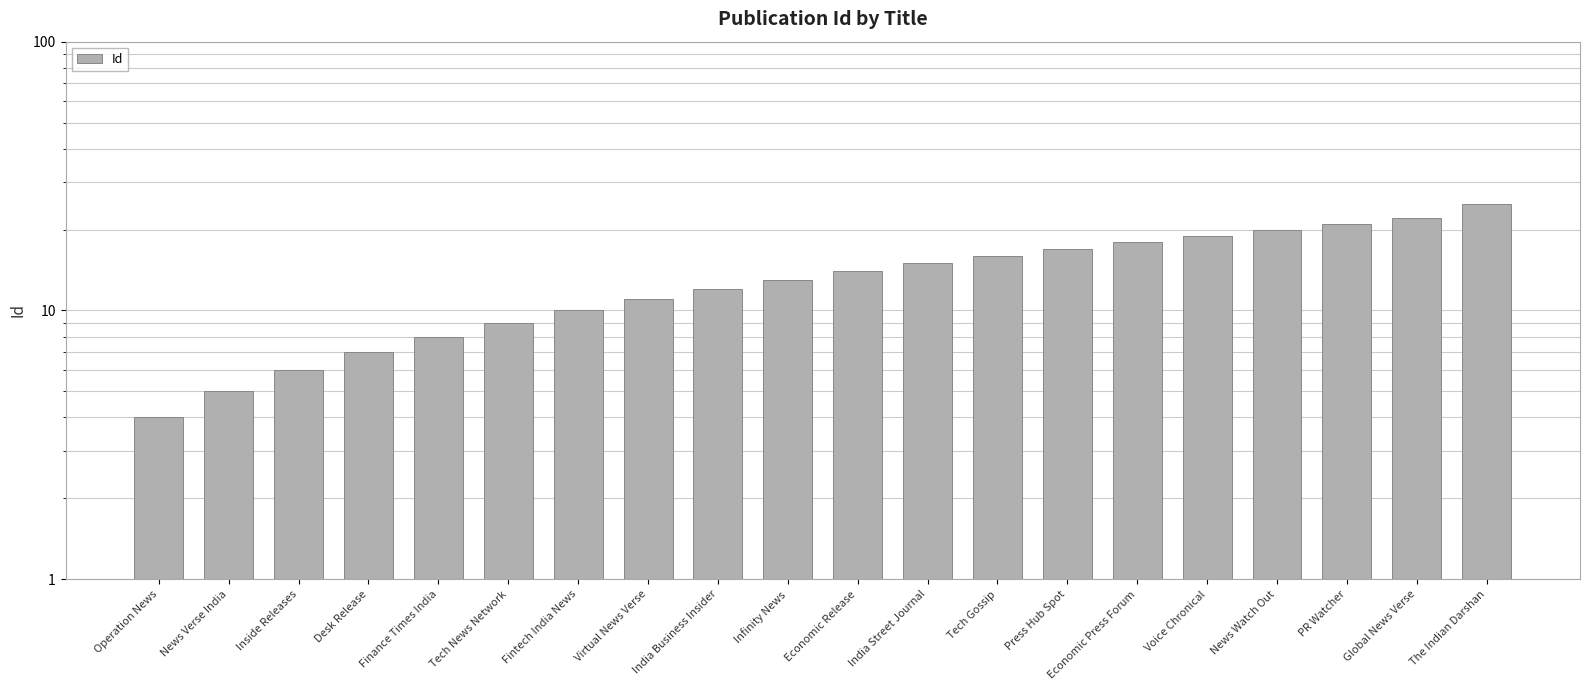

The chart shows a value of 13 at Fintech India News. True or false?

False